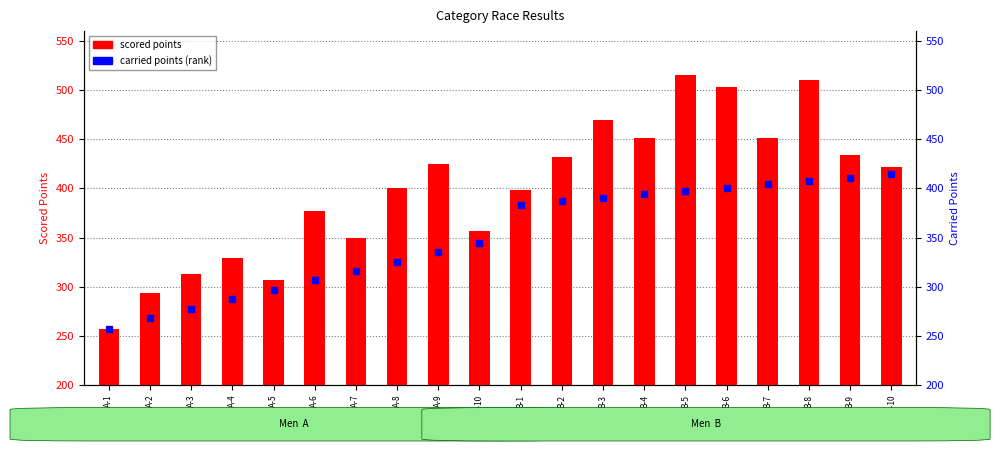

Rank the series at A-8 from lowest to highest value.

carried points, scored points